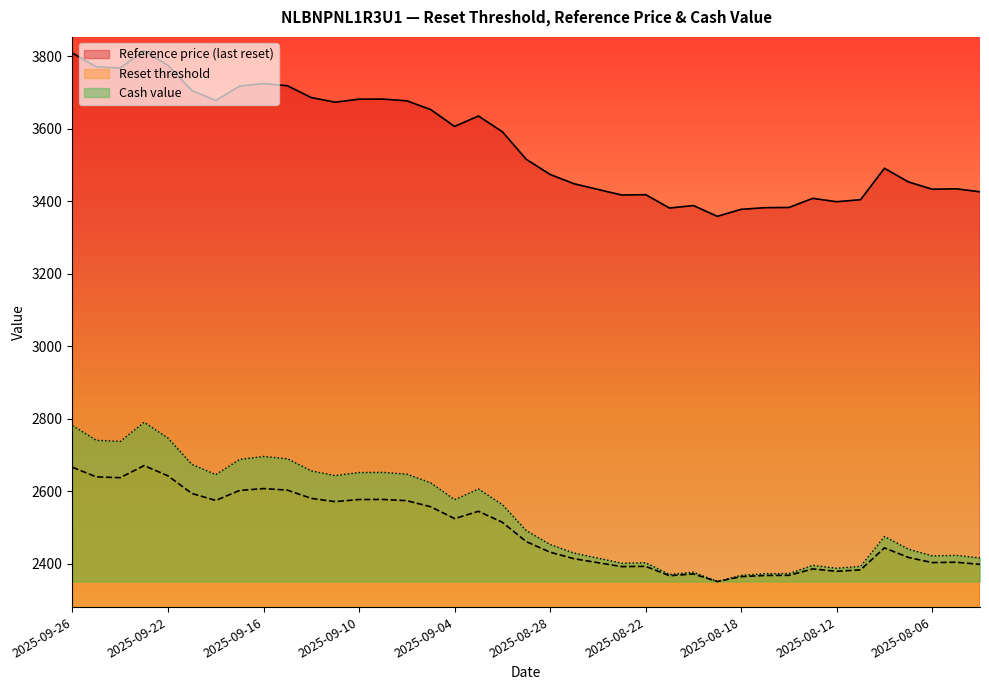

Read the Reset threshold value at 2025-08-12.

2379.3